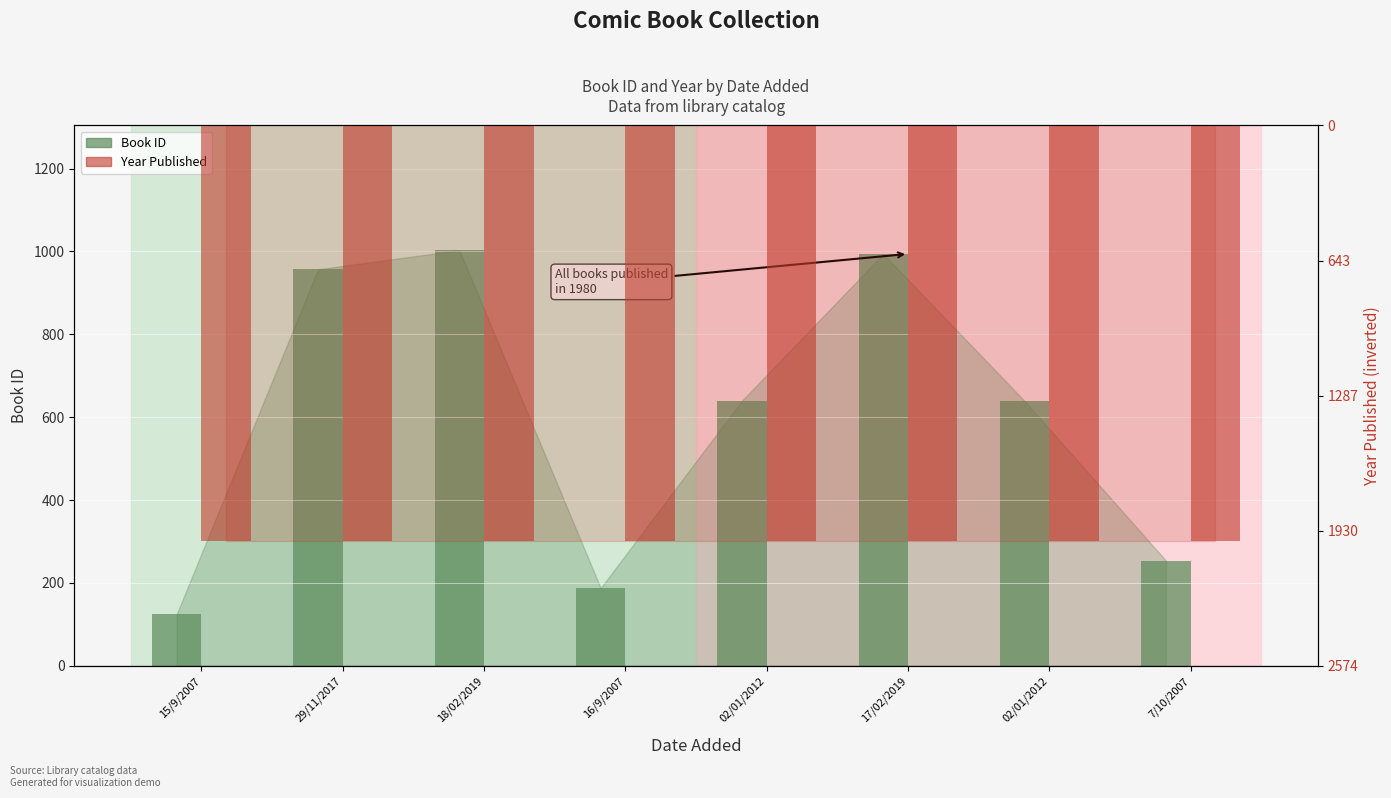

At which category is the sum across all series the highest?

18/02/2019